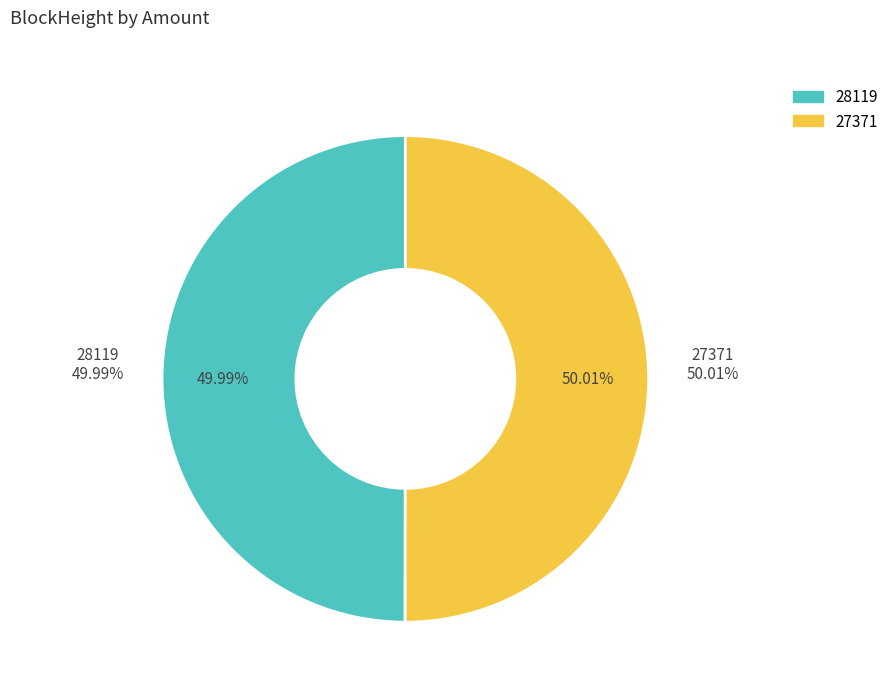

What is the majority slice?

27371